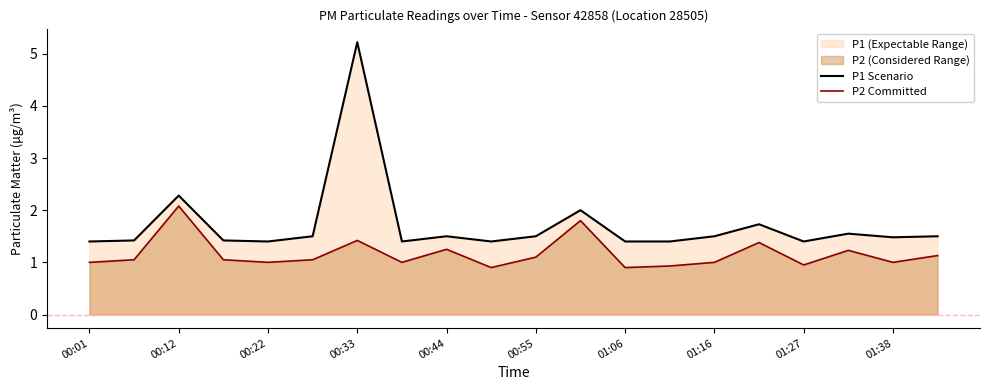

True or false: P2 Committed and P1 Scenario cross at least once.

False